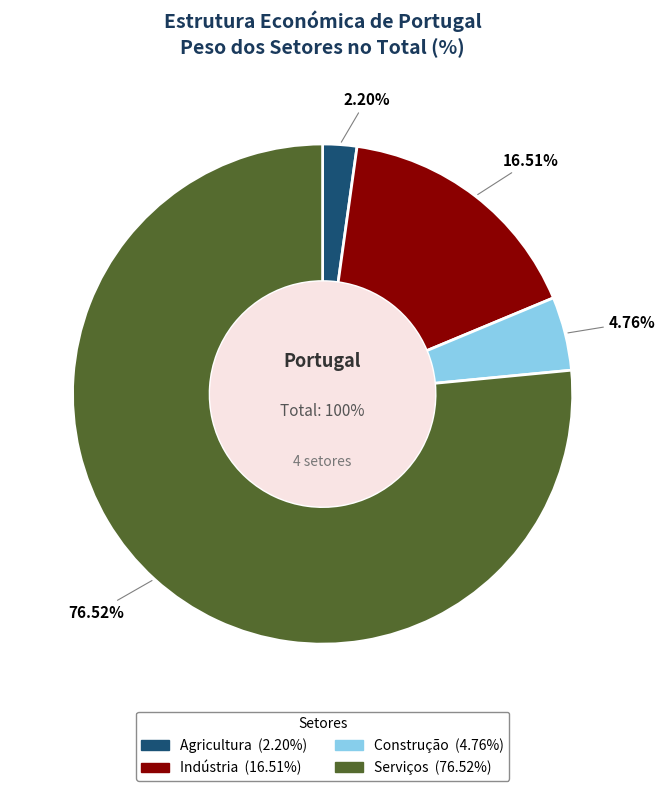

Combined, do Agricultura and Serviços account for over 50%?

Yes